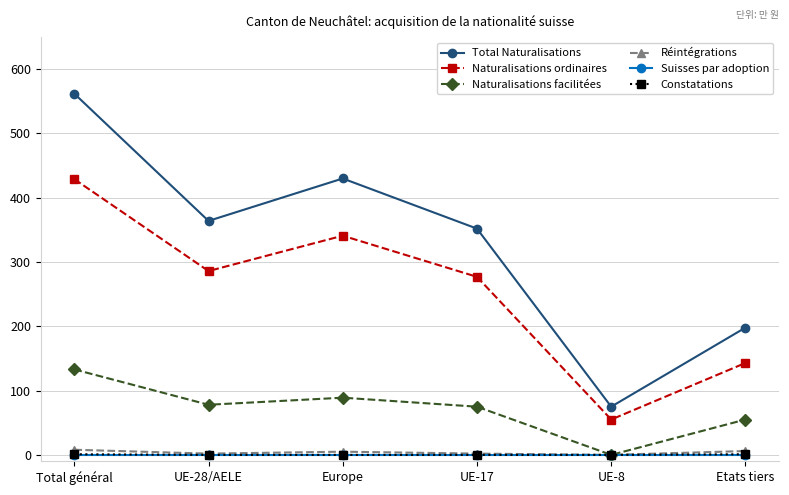

What is the label of the 6th point from the left?

Etats tiers